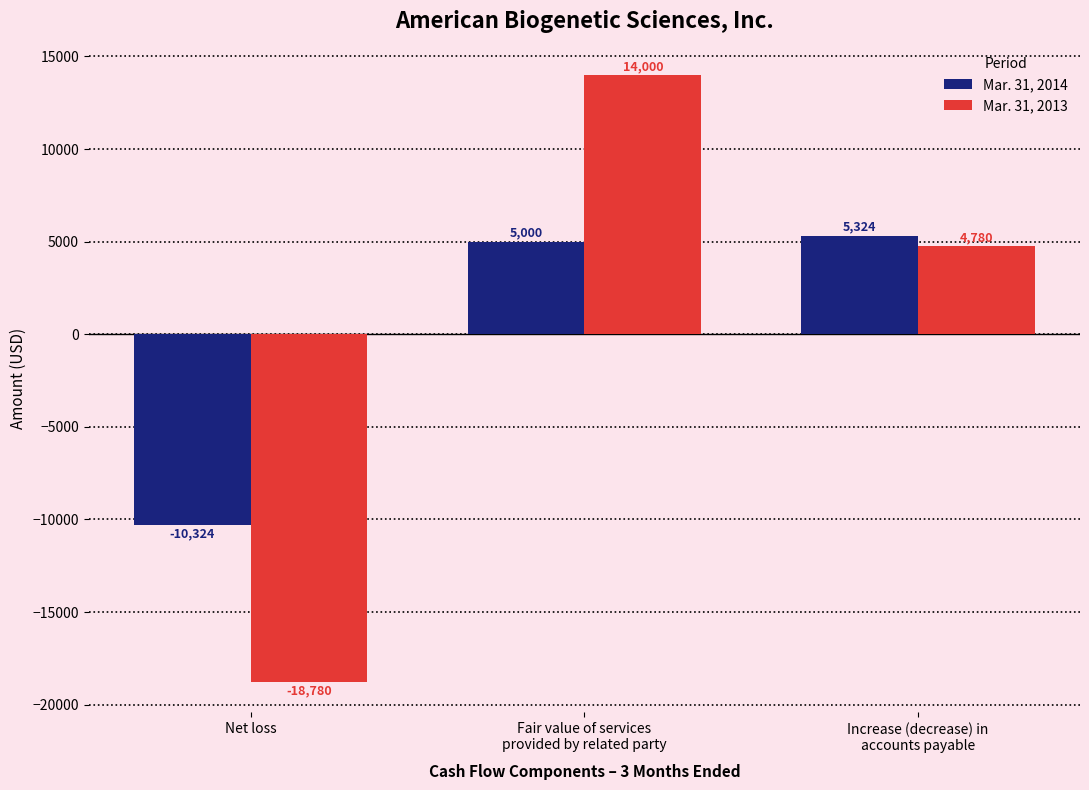

How many groups of bars are there?

3